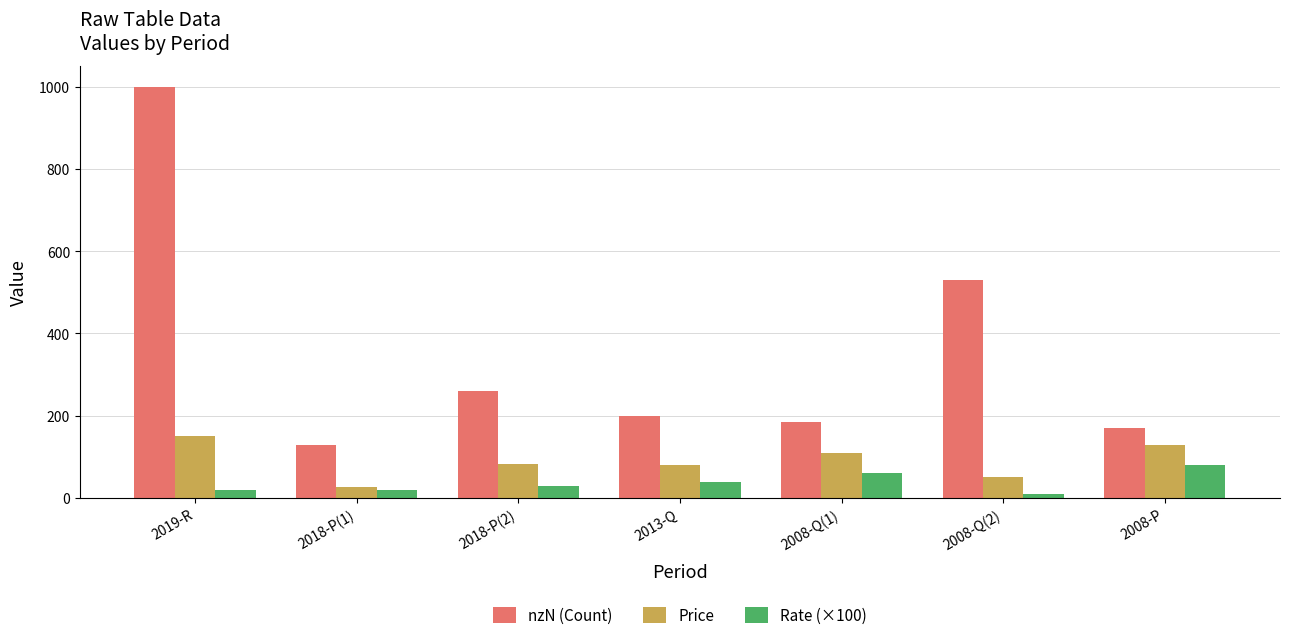

Which series has the largest total across all categories?

nzN (Count)